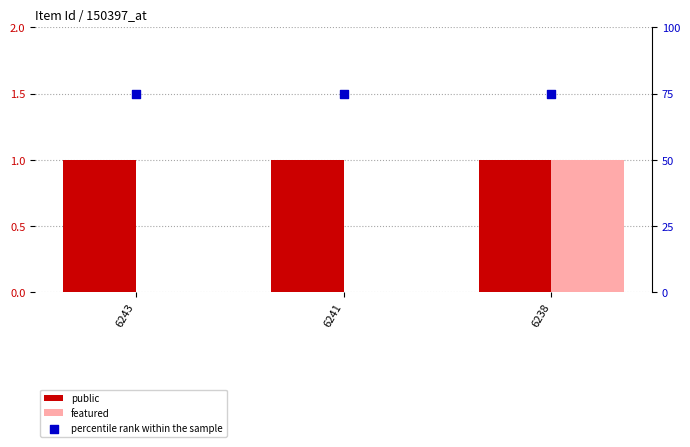

What is the total value across all series at 6243?

76